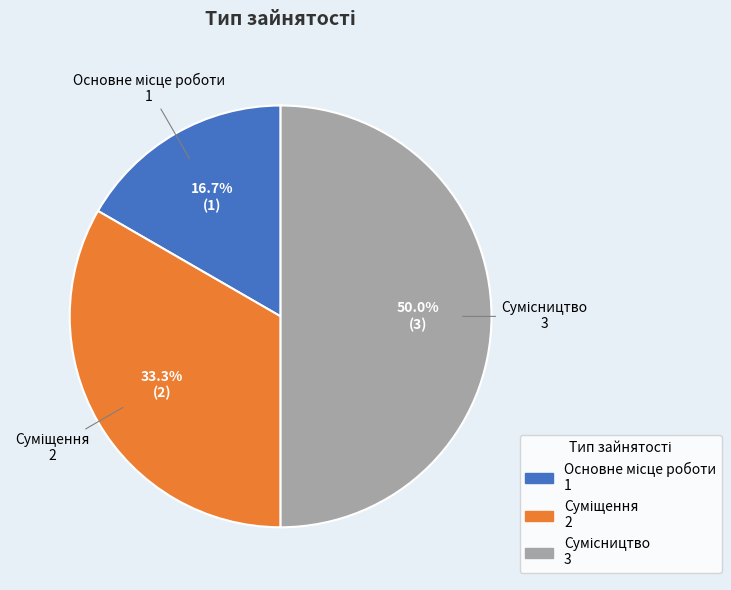

To the nearest percent, what percentage of the pie is Основне місце роботи?

17%